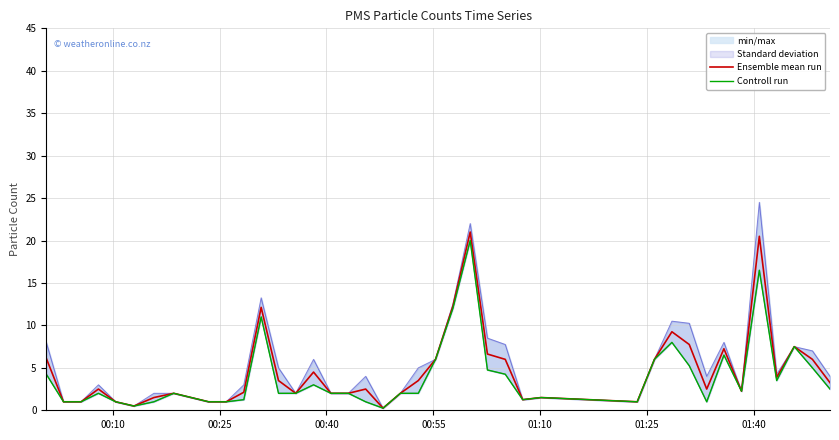

At how many categories does at least one series exceed 15?

2